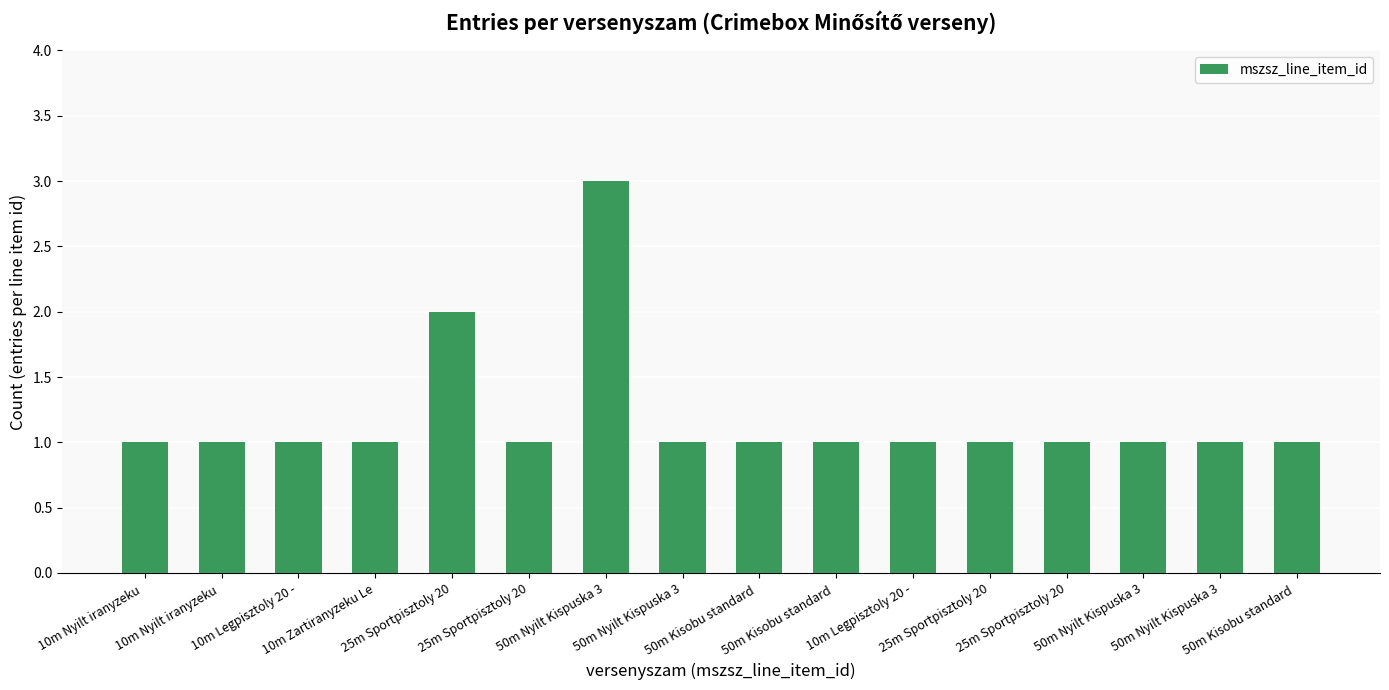

What is the approximate value at 50m Nyilt Kispuska 3?

1